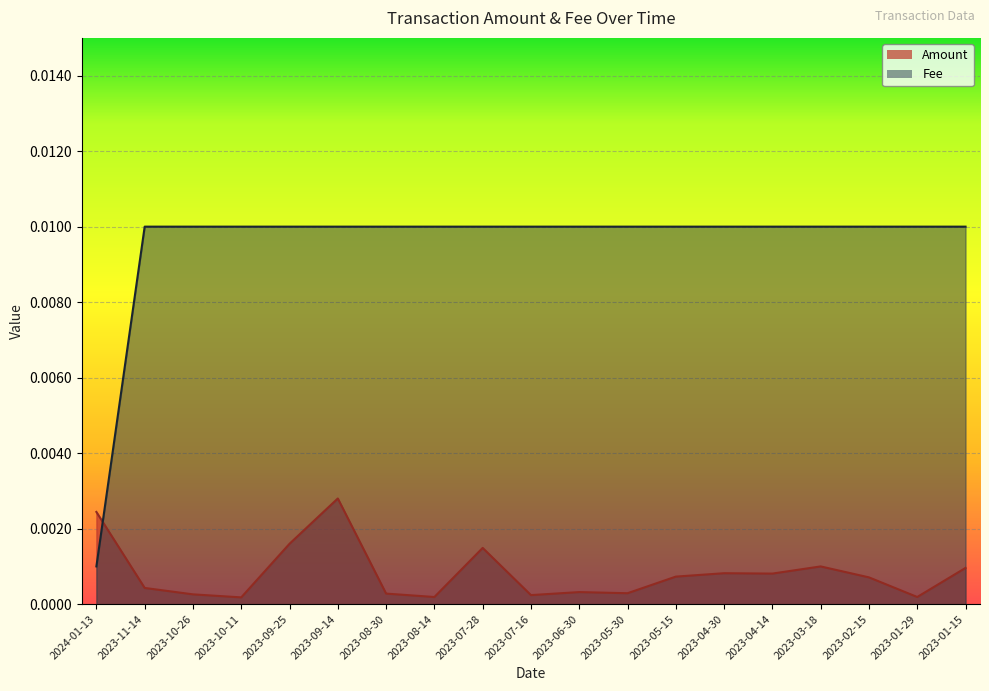

Is the value of Amount at 2023-08-14 greater than the value of Fee at 2023-11-14?

No